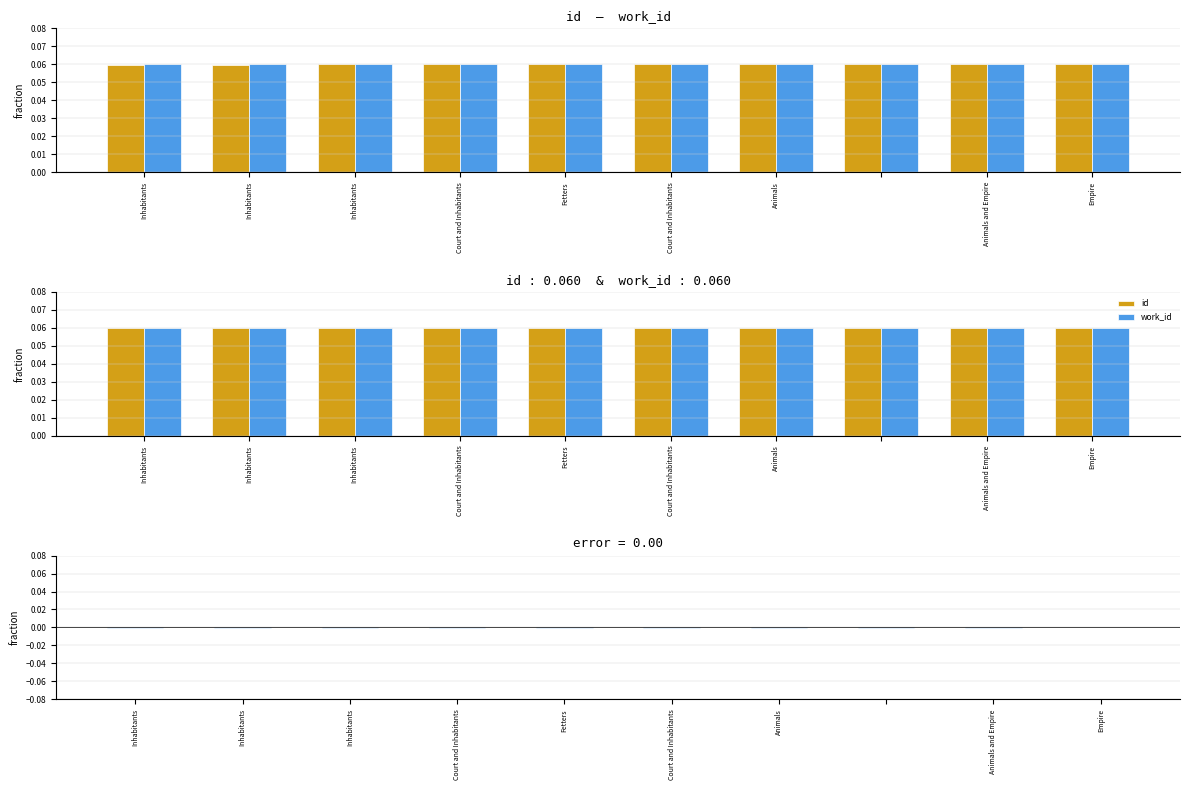

What is the approximate value of id at Inhabitants?

0.1